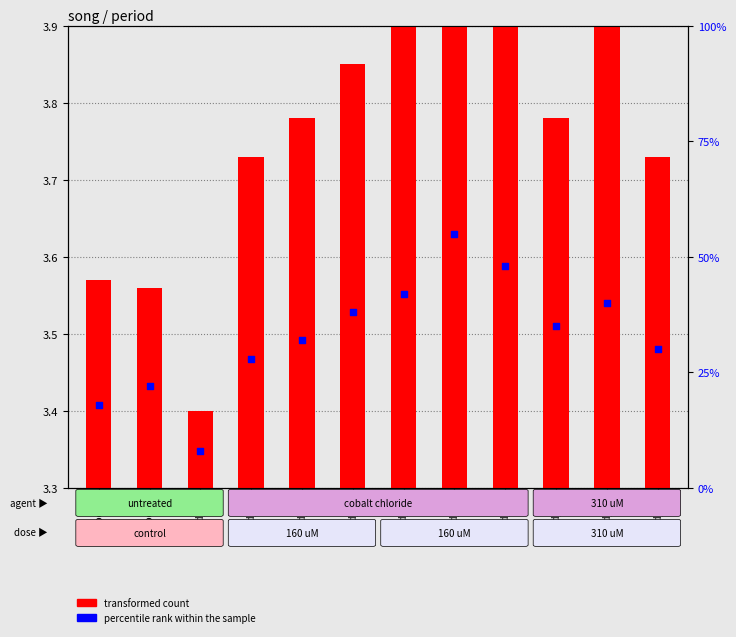

Which series contains the highest Y value?

percentile rank within the sample